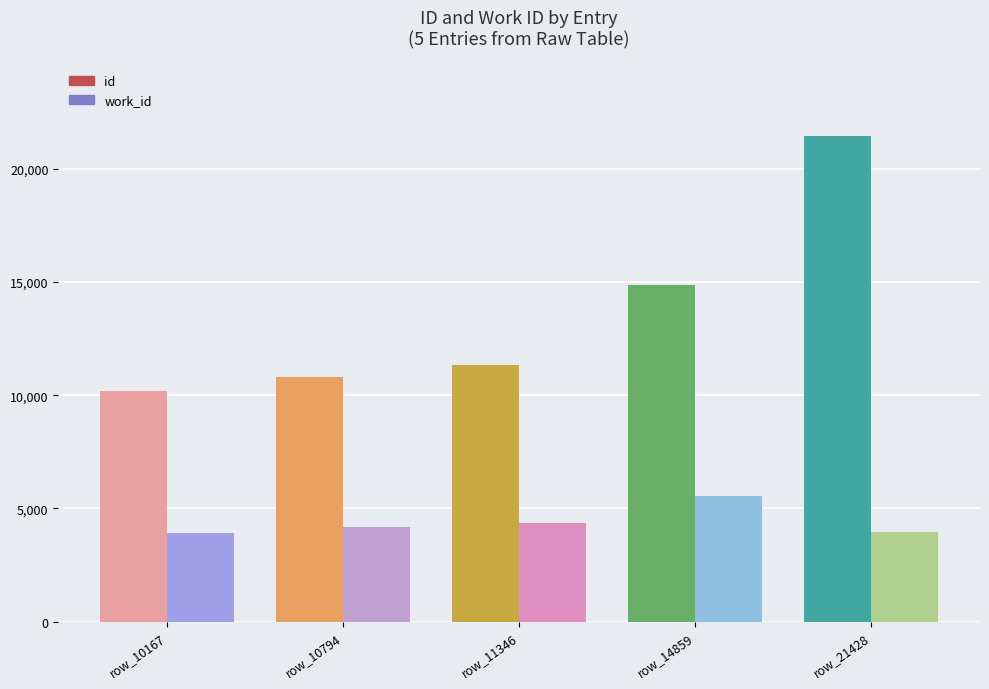

What is the spread (max minus min) of values at row_11346?

7007